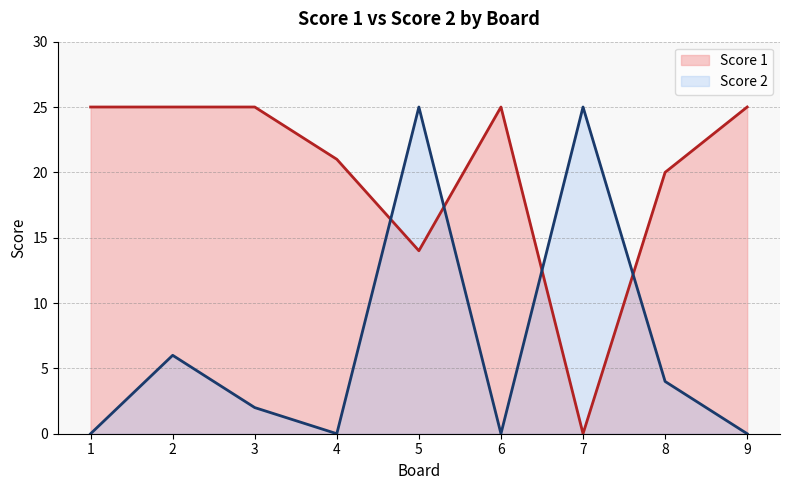

What is the difference between the second highest and minimum values in the Score 1 series?

25